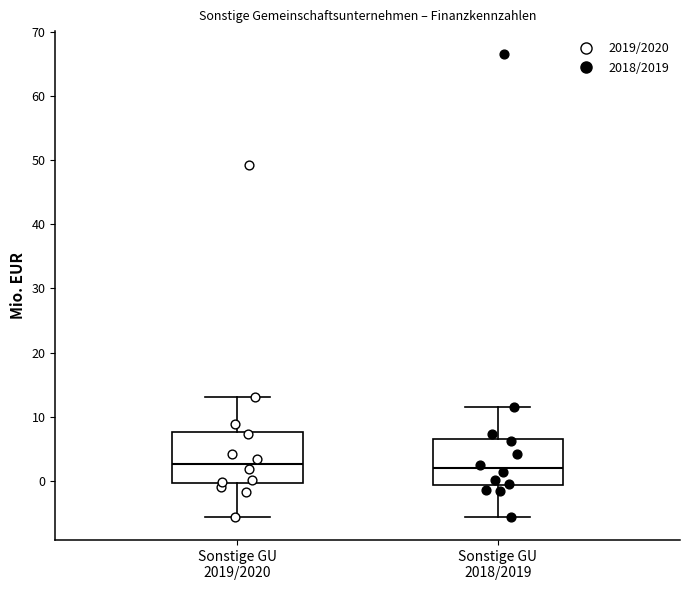

Reading left to right, read every box against the y-axis: the position of its median line, the range the box covers, and the ends of its whiskers. The values are not printed on the chart, so give them approximately, as read against the axis.

Sonstige GU 2019/2020: median 3, box 0 to 8, whiskers -6 to 13
Sonstige GU 2018/2019: median 2, box -1 to 7, whiskers -6 to 12